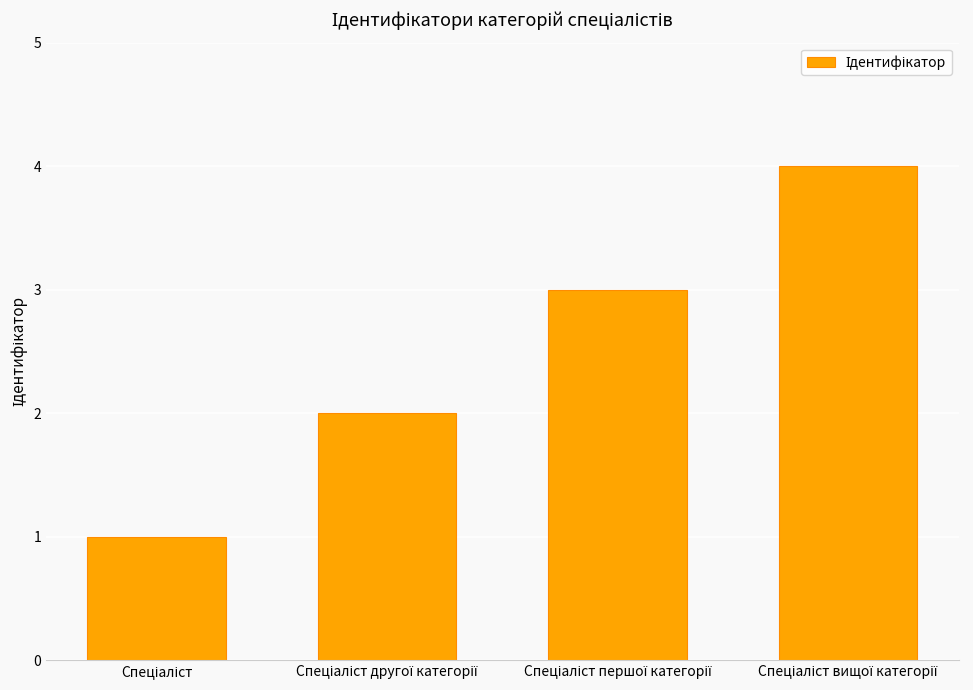

What is the maximum value shown in the chart?

4